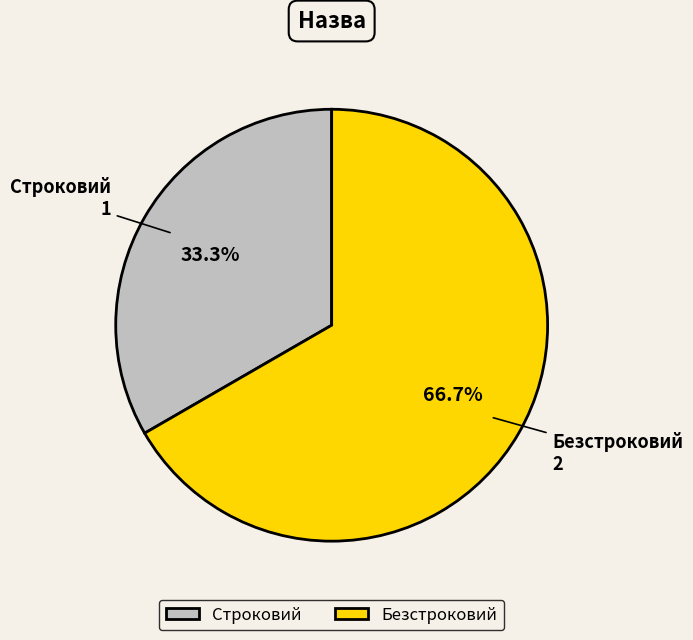

What portion of the pie excludes Безстроковий?

33.3%